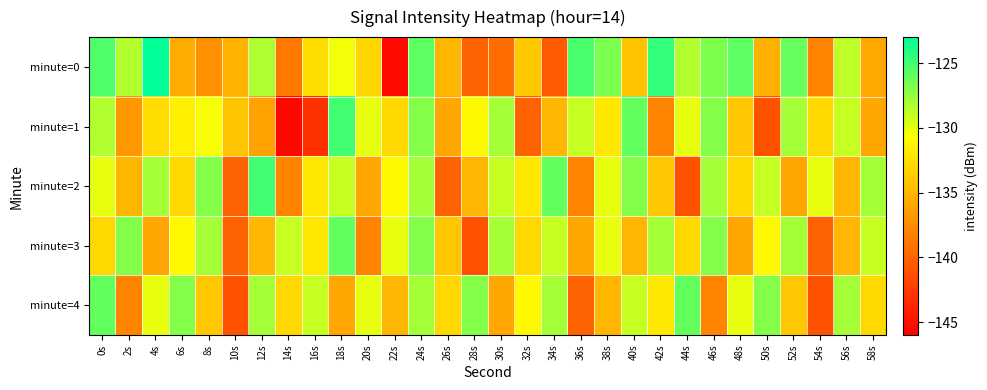

What is the total value across all series at 32s?

-669.9